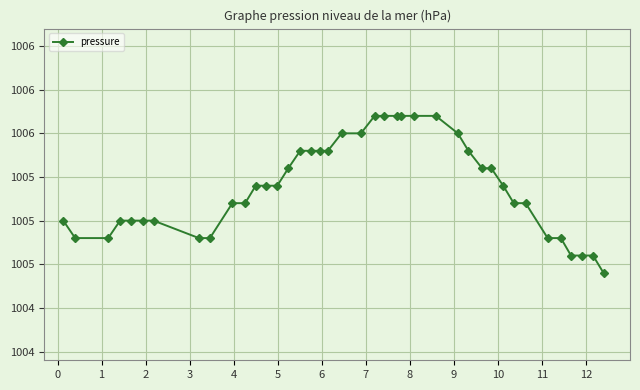

How many values are between 1005 and 1006?

30